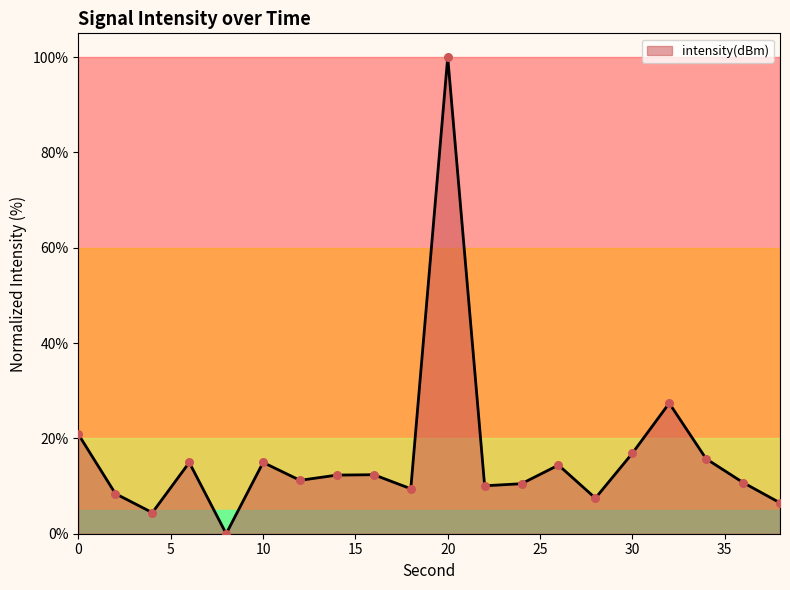

What is the difference between the maximum and minimum values?

100.0